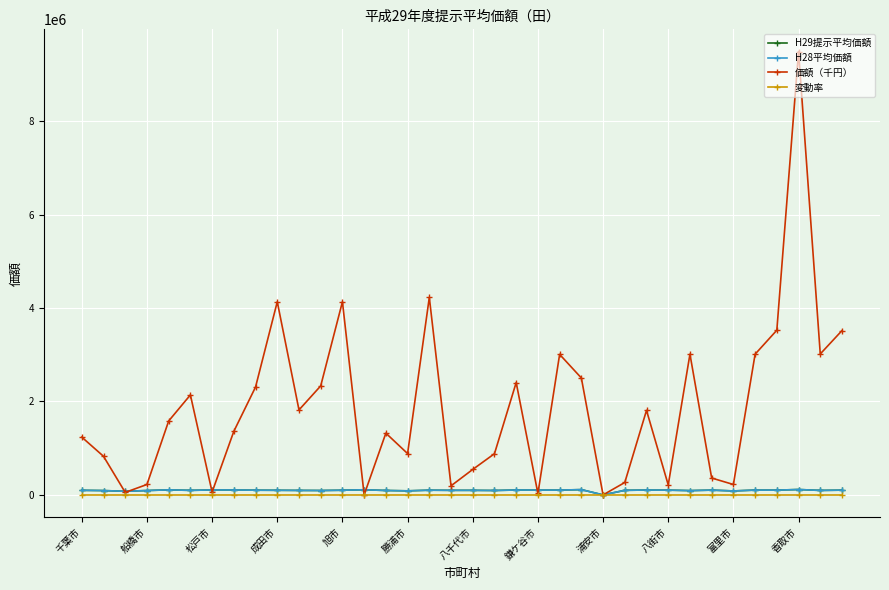

What is the maximum value for 価額（千円）?

9489131.0